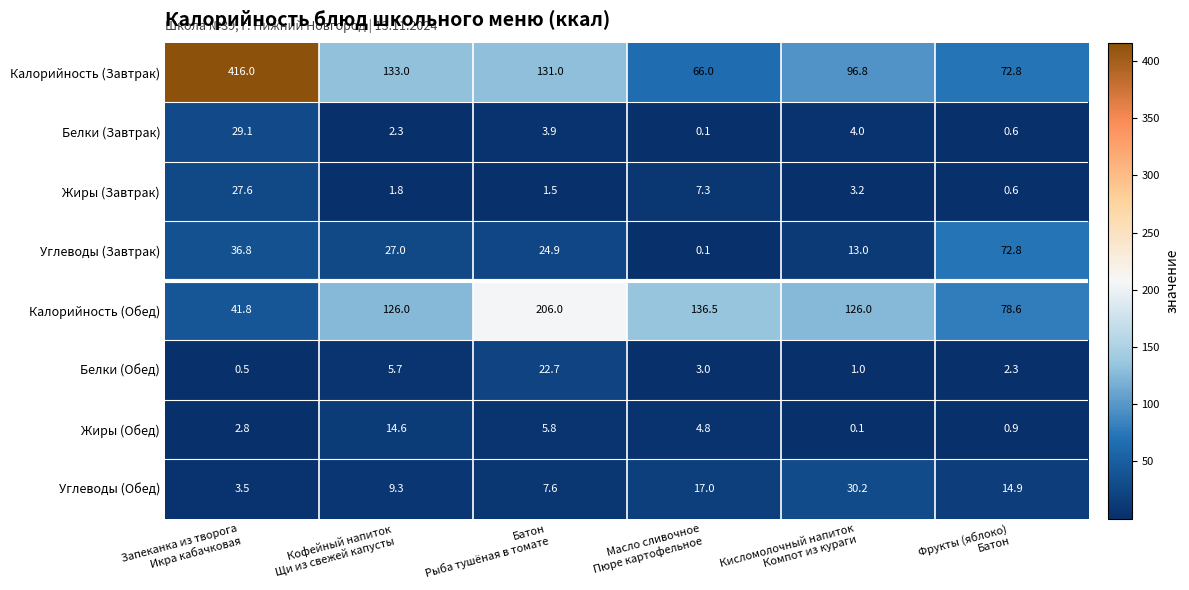

At how many categories does at least one series exceed 41?

6